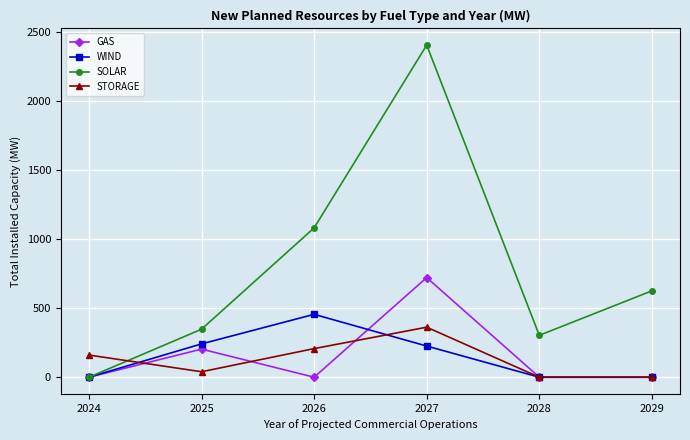

Which series changed the most between 2025 and 2028?

WIND